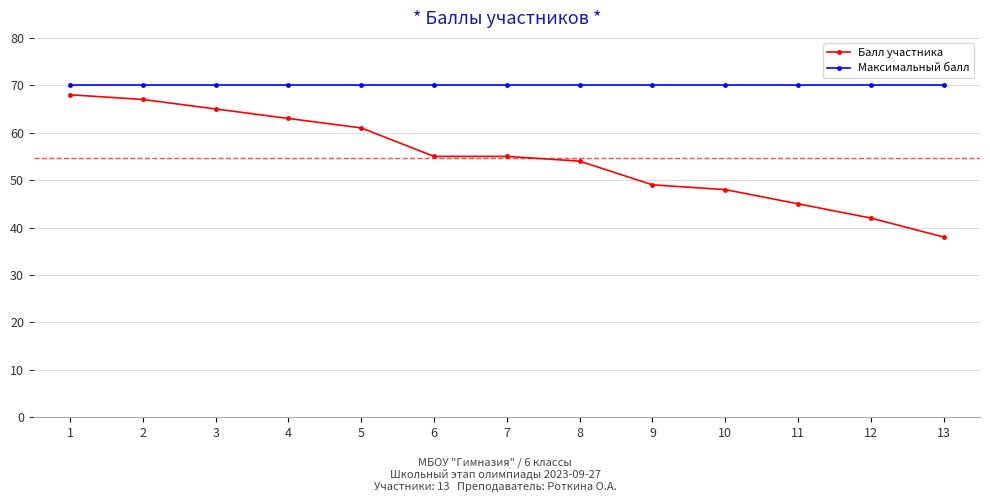

What is the sum of all Максимальный балл values?

910